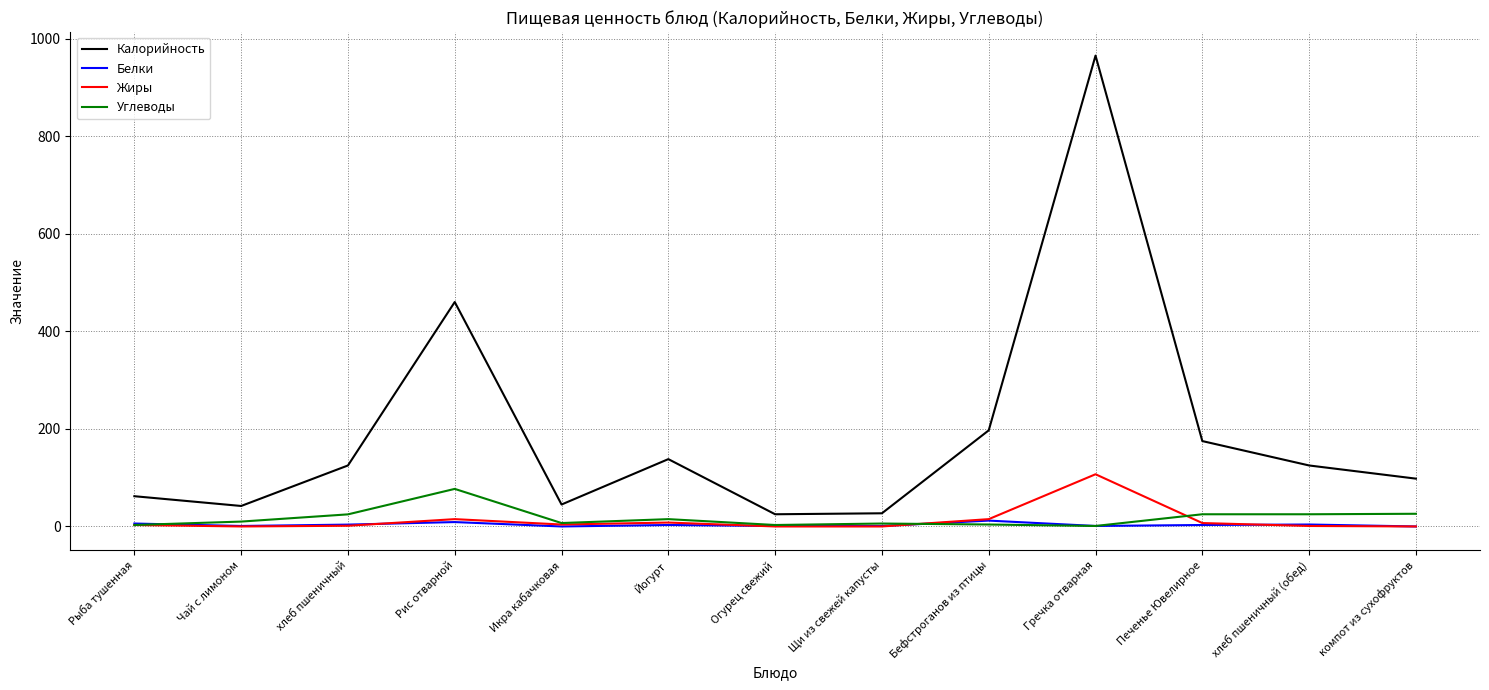

Which series has the widest spread of values?

Калорийность